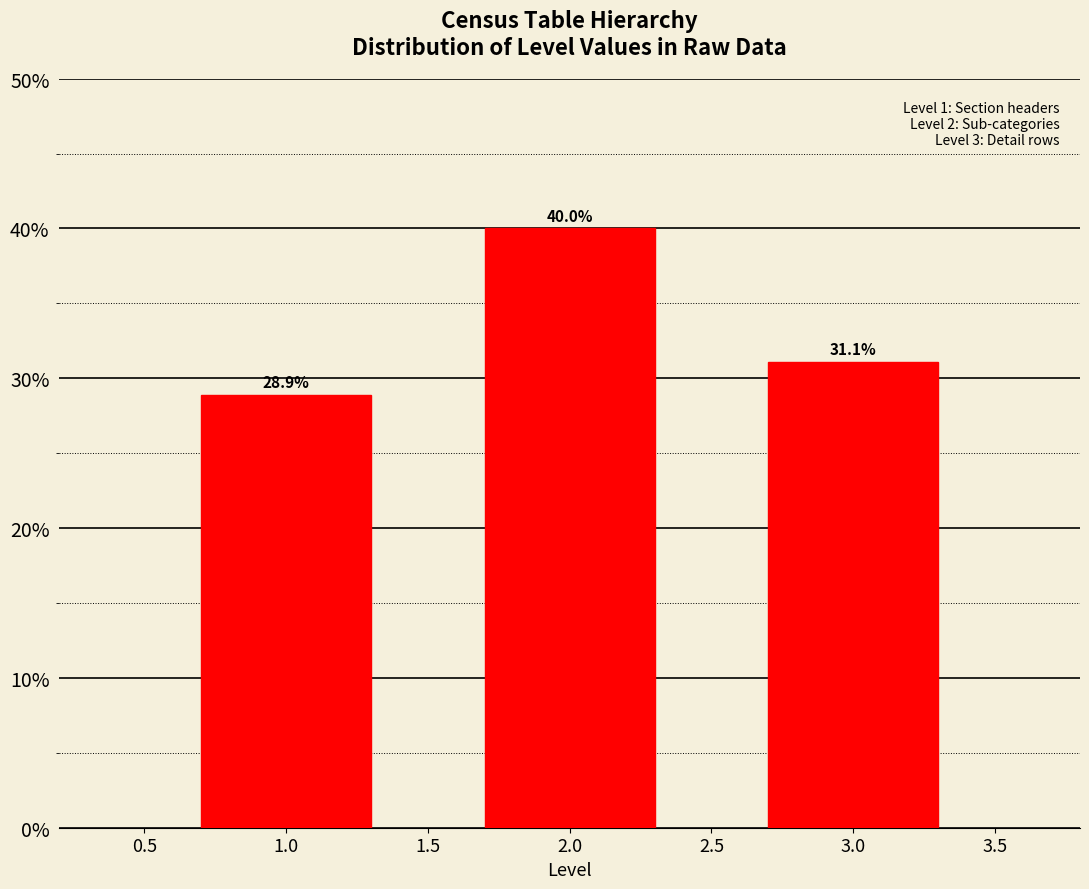

Reading right to left, transcribe all the data shown in this chart.

31.1	40.0	28.9